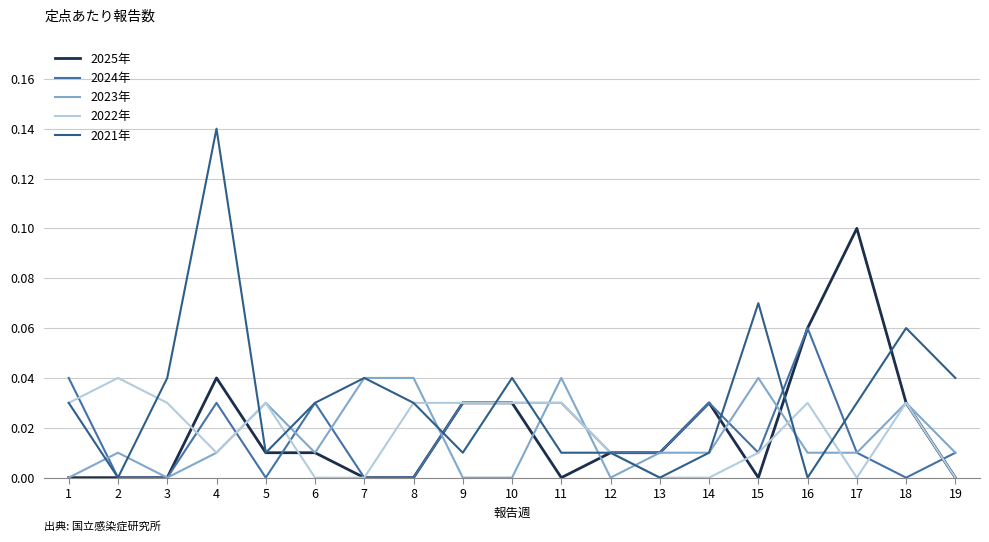

The 2021年 series shows 0.0 at 18. True or false?

False